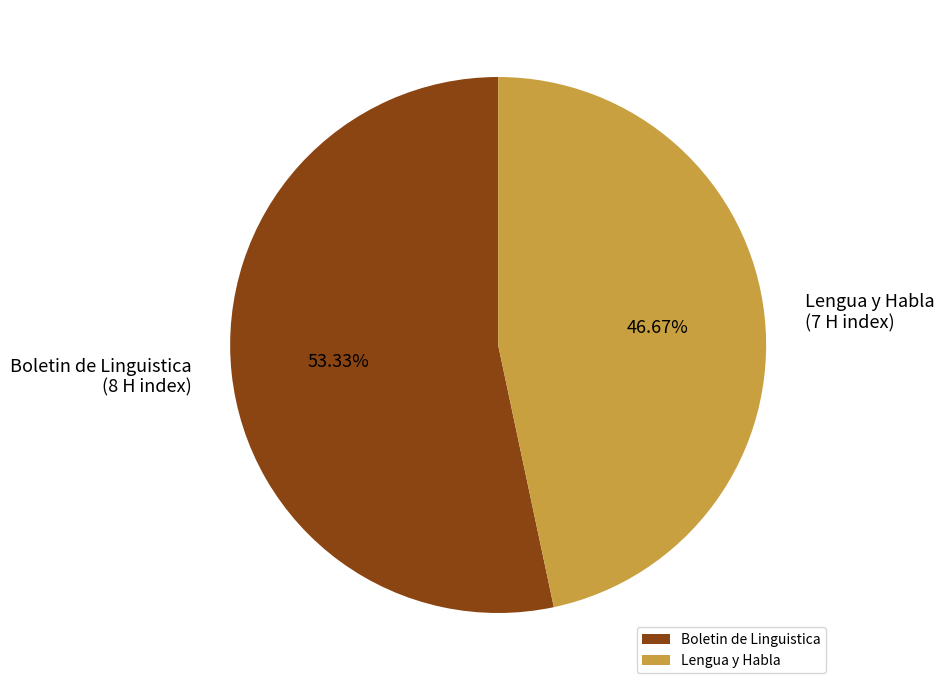

Which slice is the smallest?

Lengua y Habla